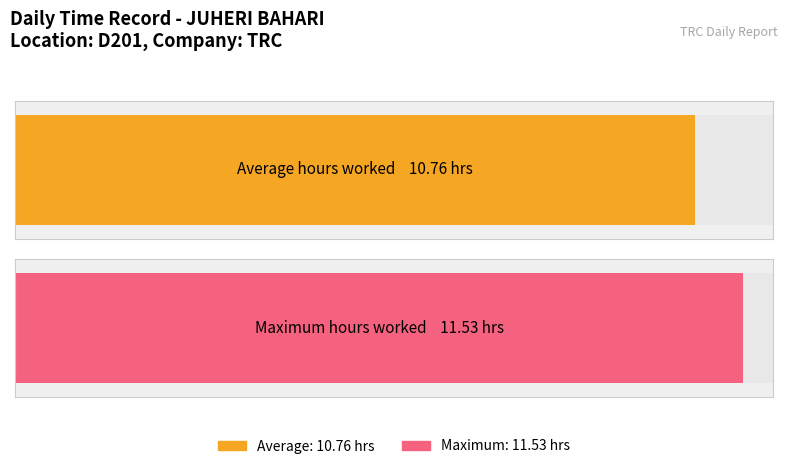

True or false: the data shows 6.5 at 5.

False